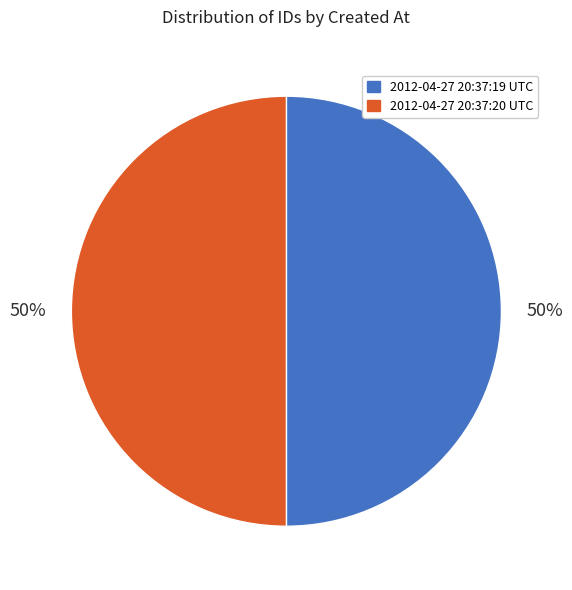

To the nearest percent, what percentage of the pie is 2012-04-27 20:37:19 UTC?

50%